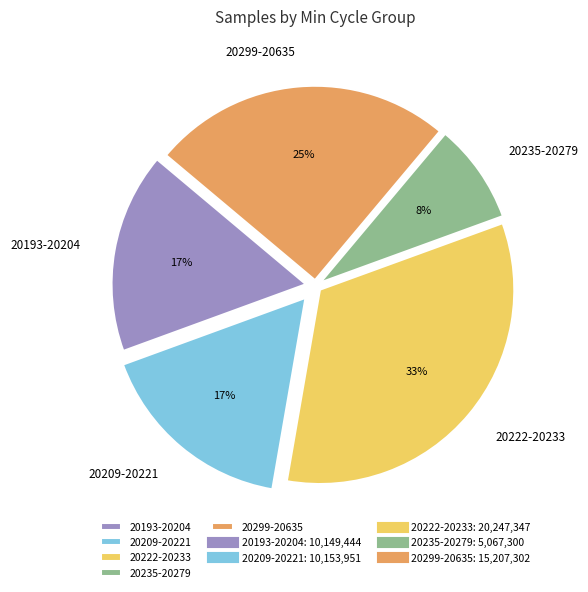

Is there any slice that represents more than half of the pie?

No